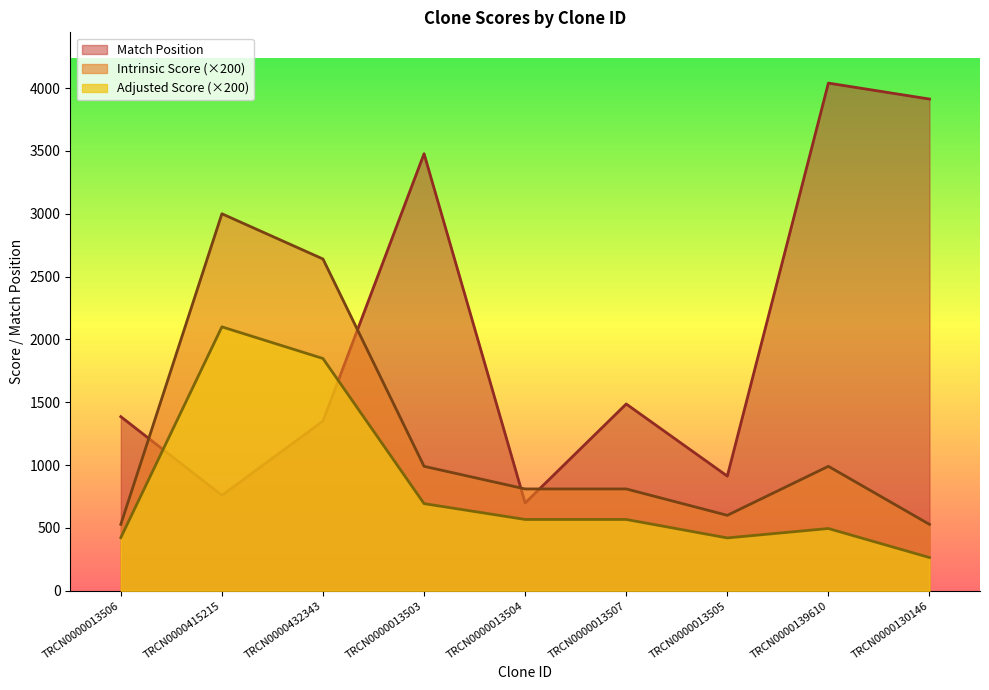

What is the minimum value shown in the chart?

264.0